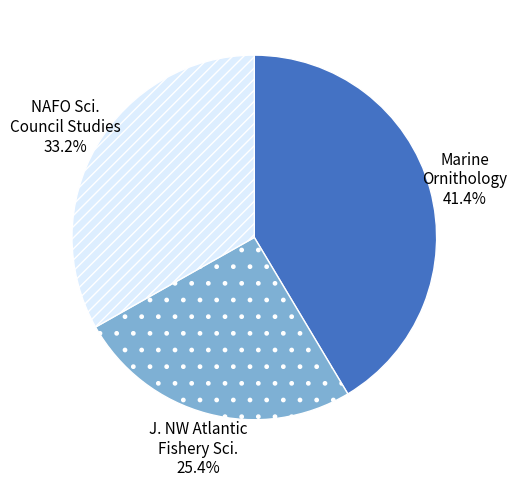

How many segments does this pie chart have?

3